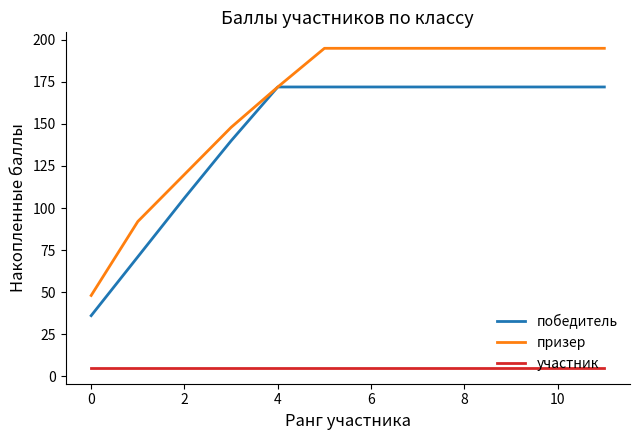

True or false: победитель and участник cross at least once.

False